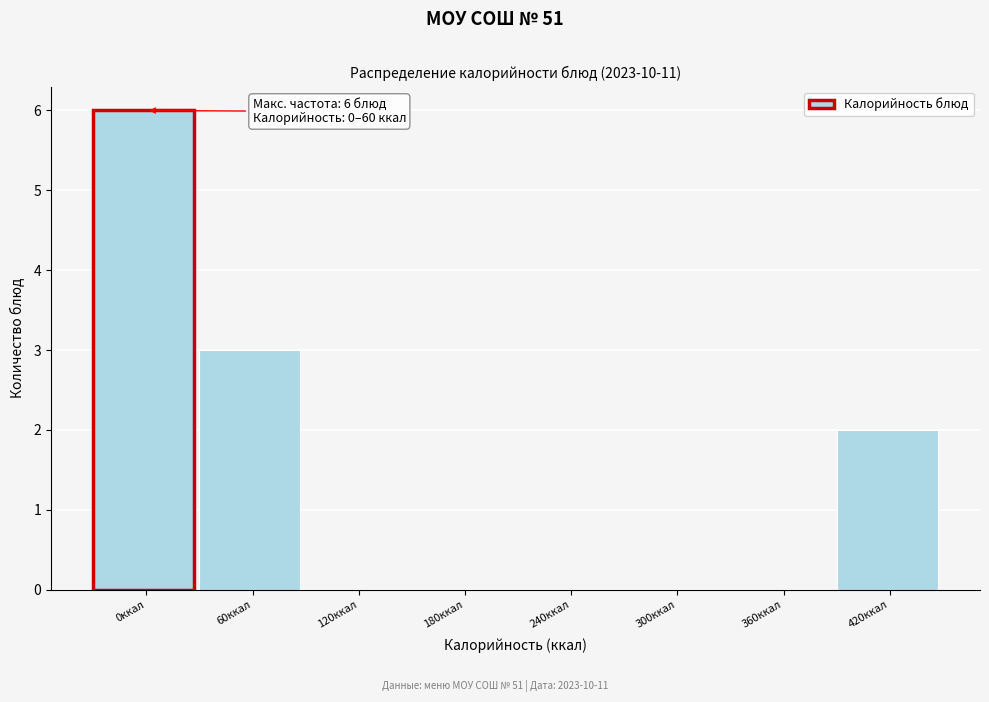

Reading left to right, what are all the values shown in this chart?

0ккал=6	60ккал=3	120ккал=0	180ккал=0	240ккал=0	300ккал=0	360ккал=0	420ккал=2